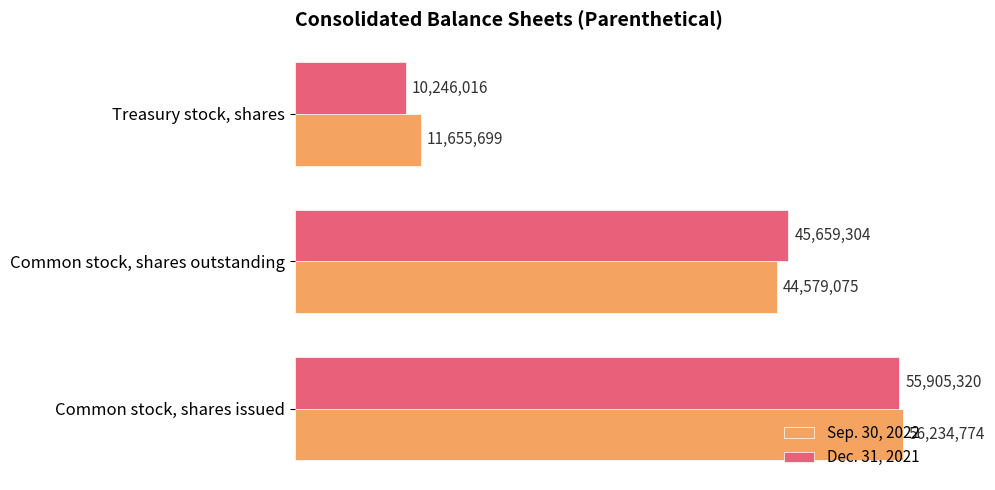

Reading left to right, list all the values displayed in this chart.

Sep. 30, 2022: 56234774	44579075	11655699
Dec. 31, 2021: 55905320	45659304	10246016